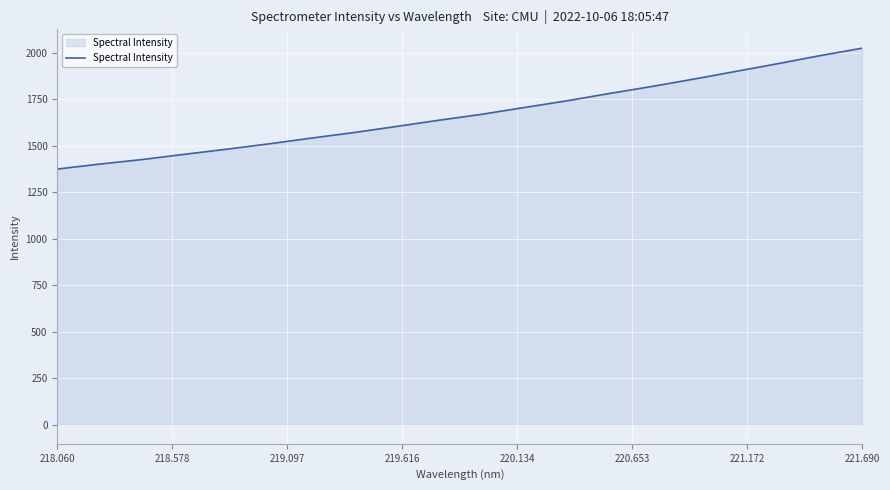

What is the minimum value shown in the chart?

1374.7